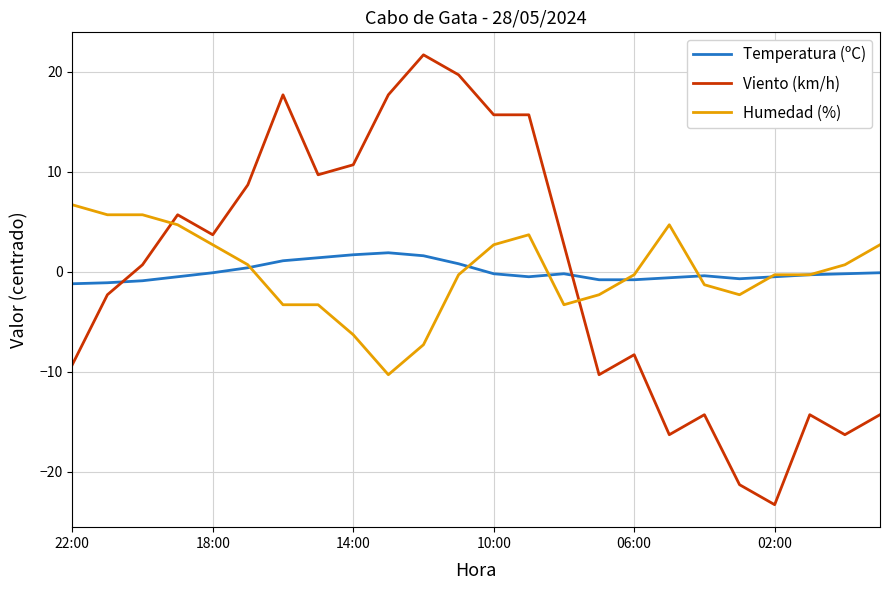

True or false: Humedad (%) and Temperatura (ºC) cross at least once.

True